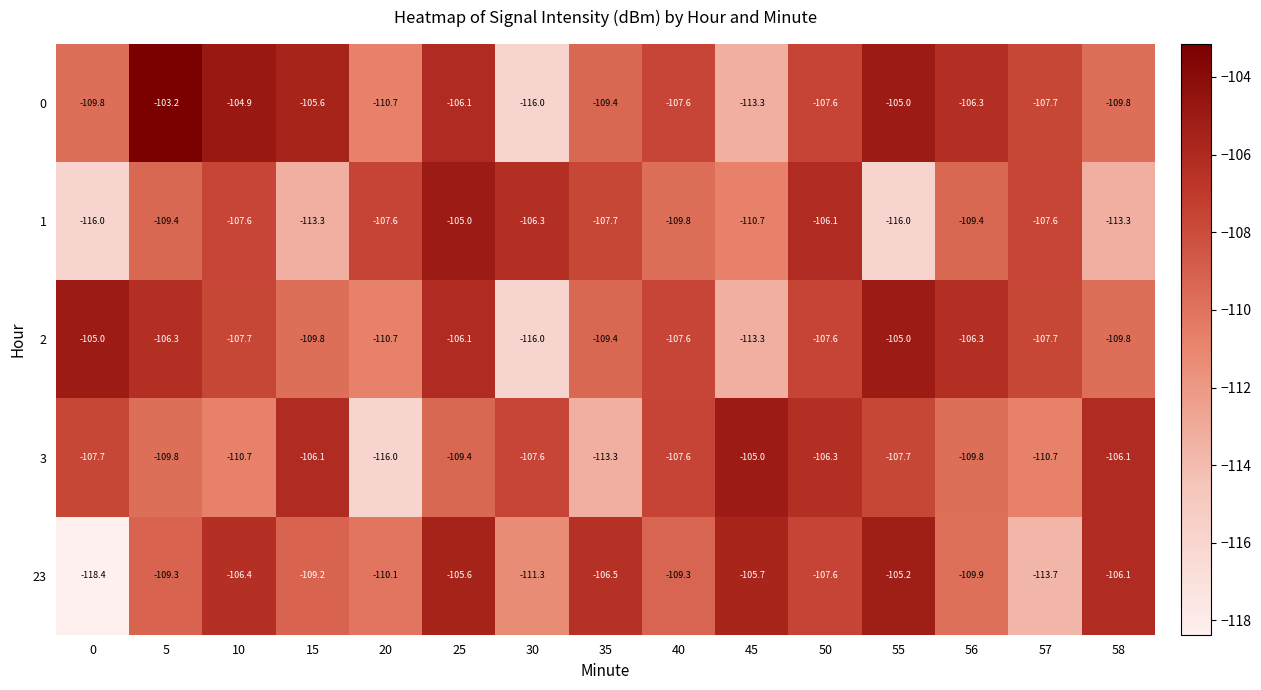

The value of 3 at 0 is -170.6. True or false?

False